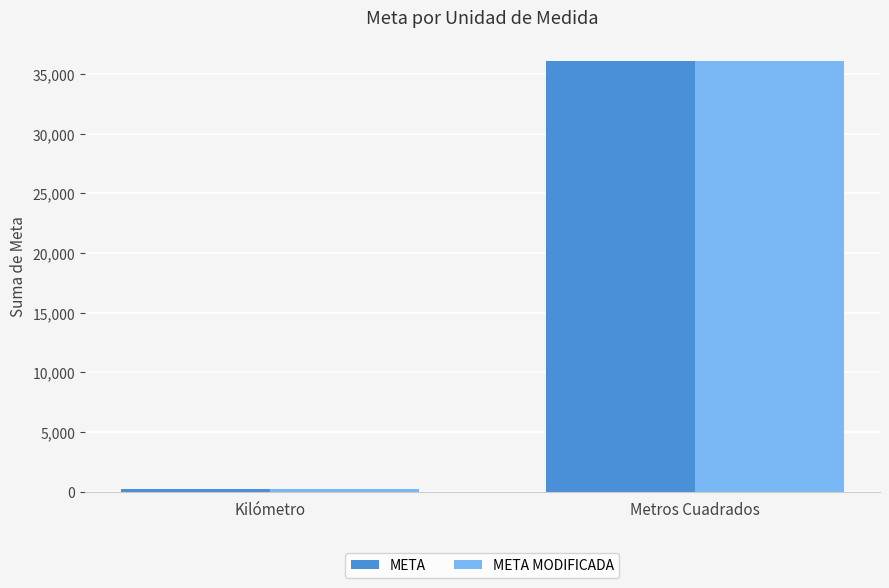

What is the approximate value of META MODIFICADA at Metros Cuadrados?

36061.8